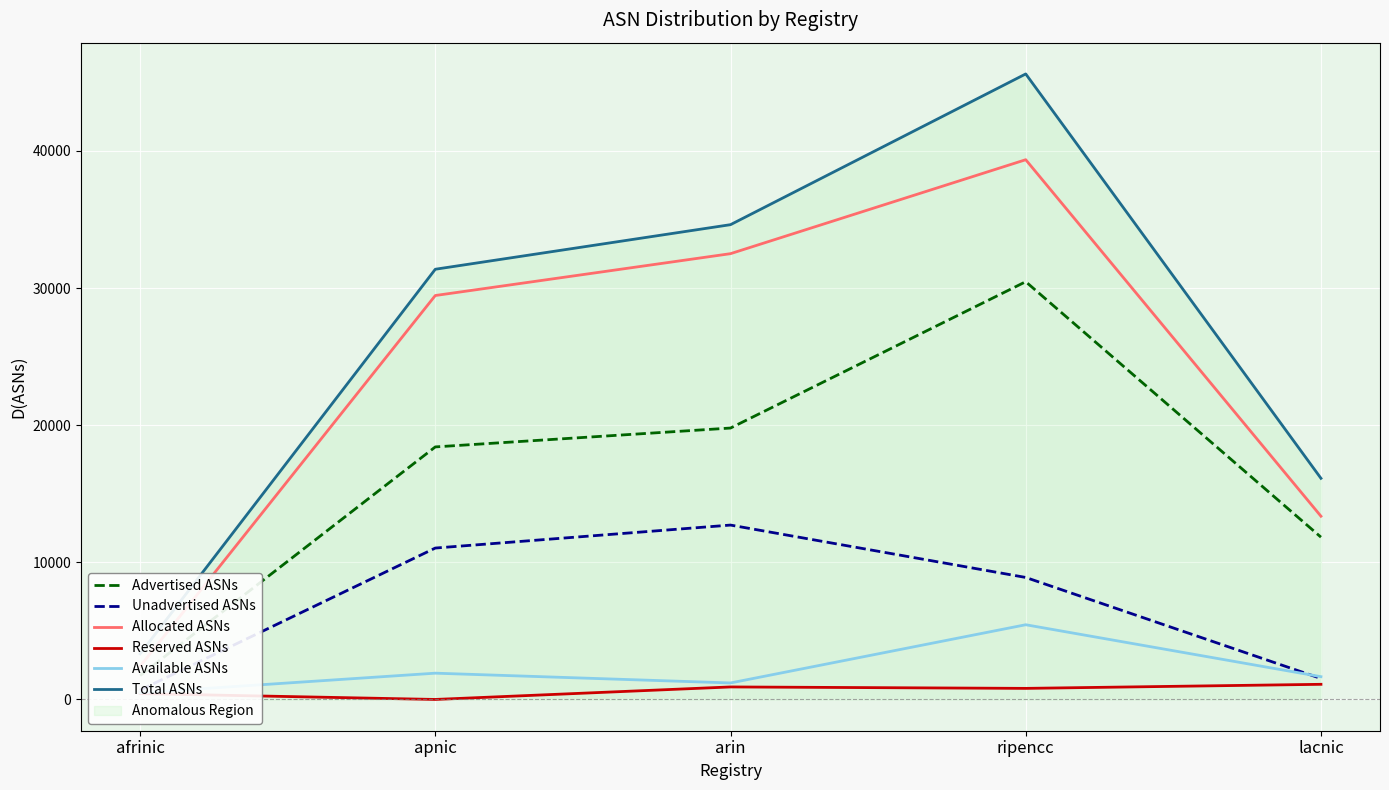

How many data points in Reserved ASNs are above 807?

2